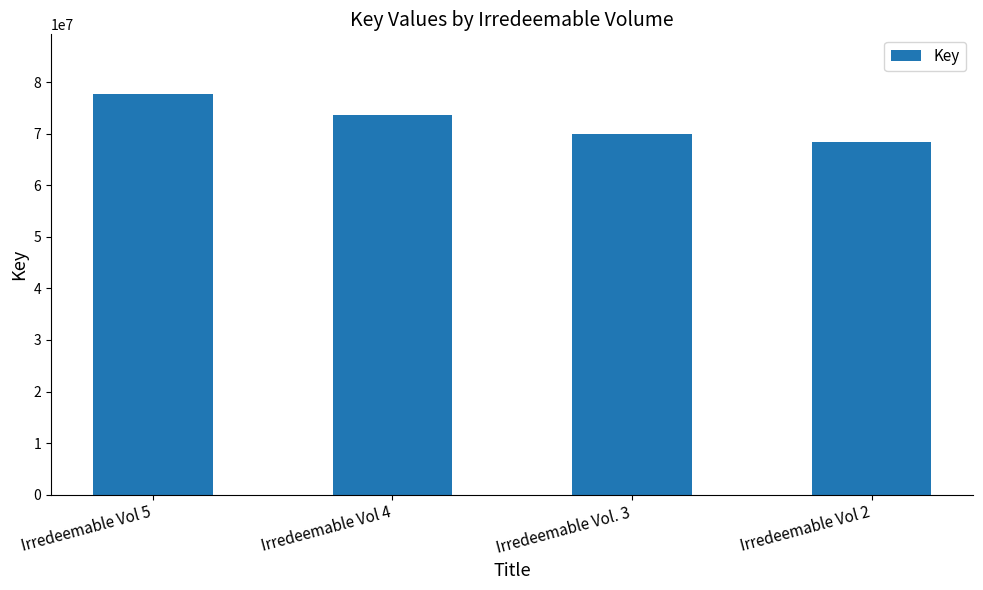

Approximately how many times larger is the value at Irredeemable Vol 4 compared to Irredeemable Vol 2?

1.1